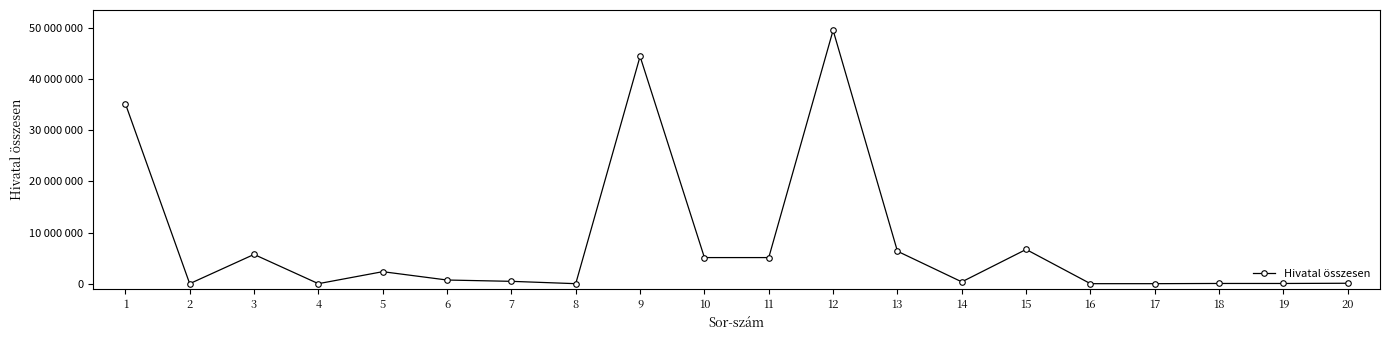

Does the chart have visible grid lines?

No